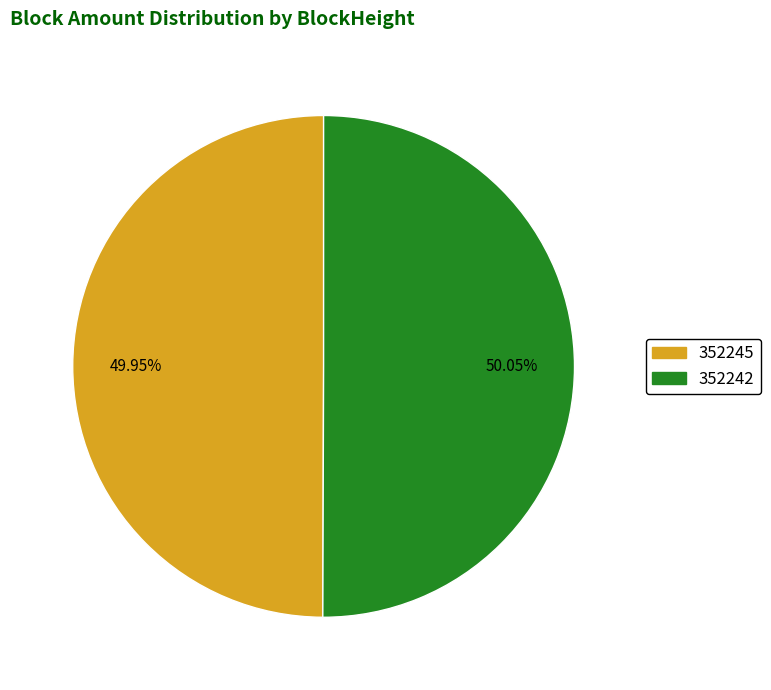

To the nearest percent, what percentage of the pie is 352242?

50%